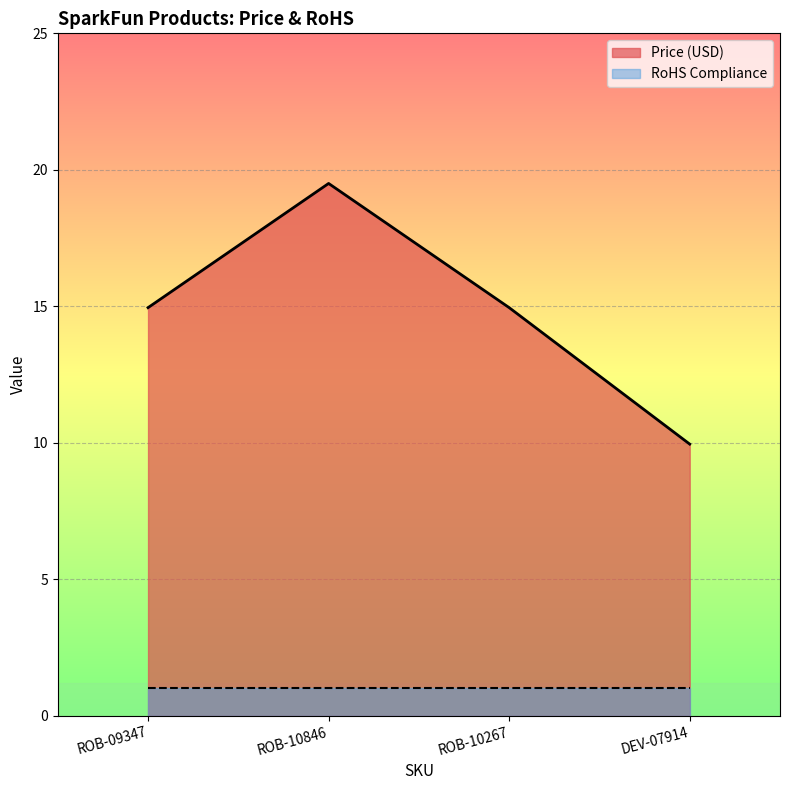

Between DEV-07914 and ROB-10267, which is larger?

ROB-10267